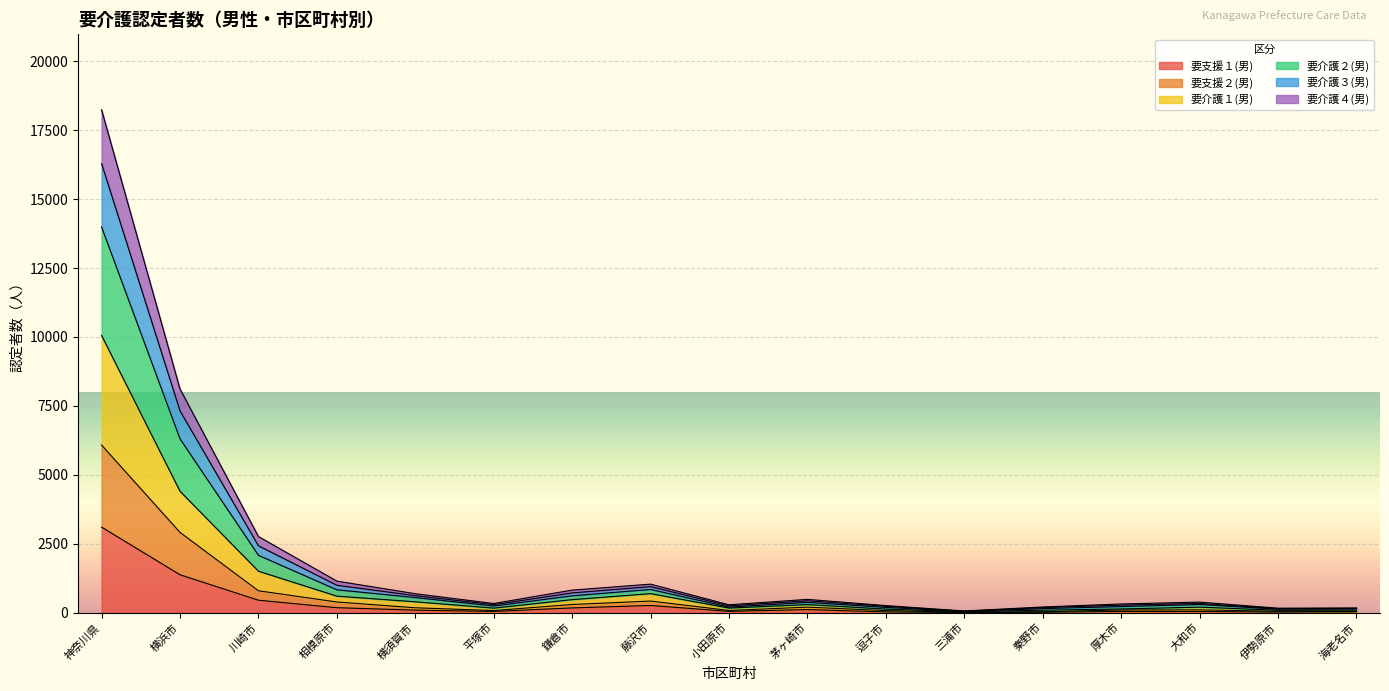

Is it true that 要支援２(男) equals 84 at 小田原市?

True